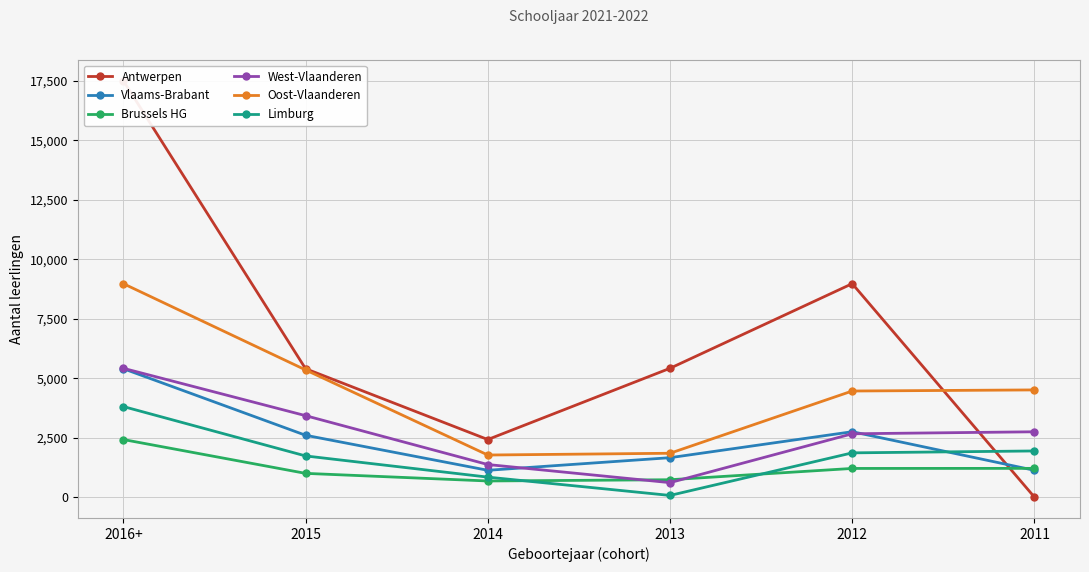

What position from the left is 2012?

5